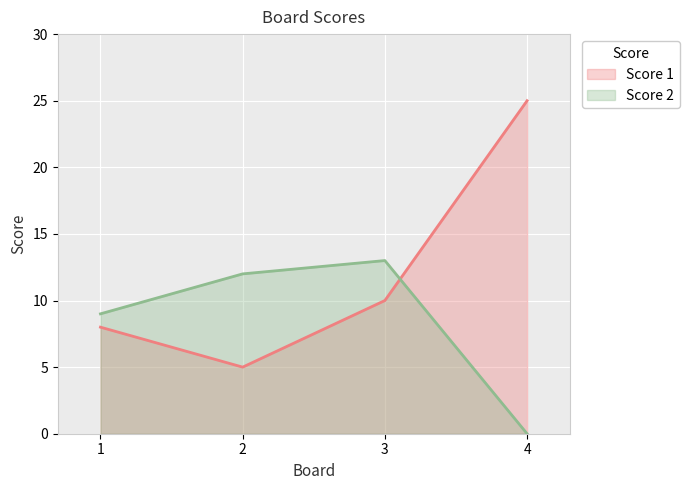

Reading left to right, transcribe all the data shown in this chart.

Score 1: 1=8	2=5	3=10	4=25
Score 2: 1=9	2=12	3=13	4=0